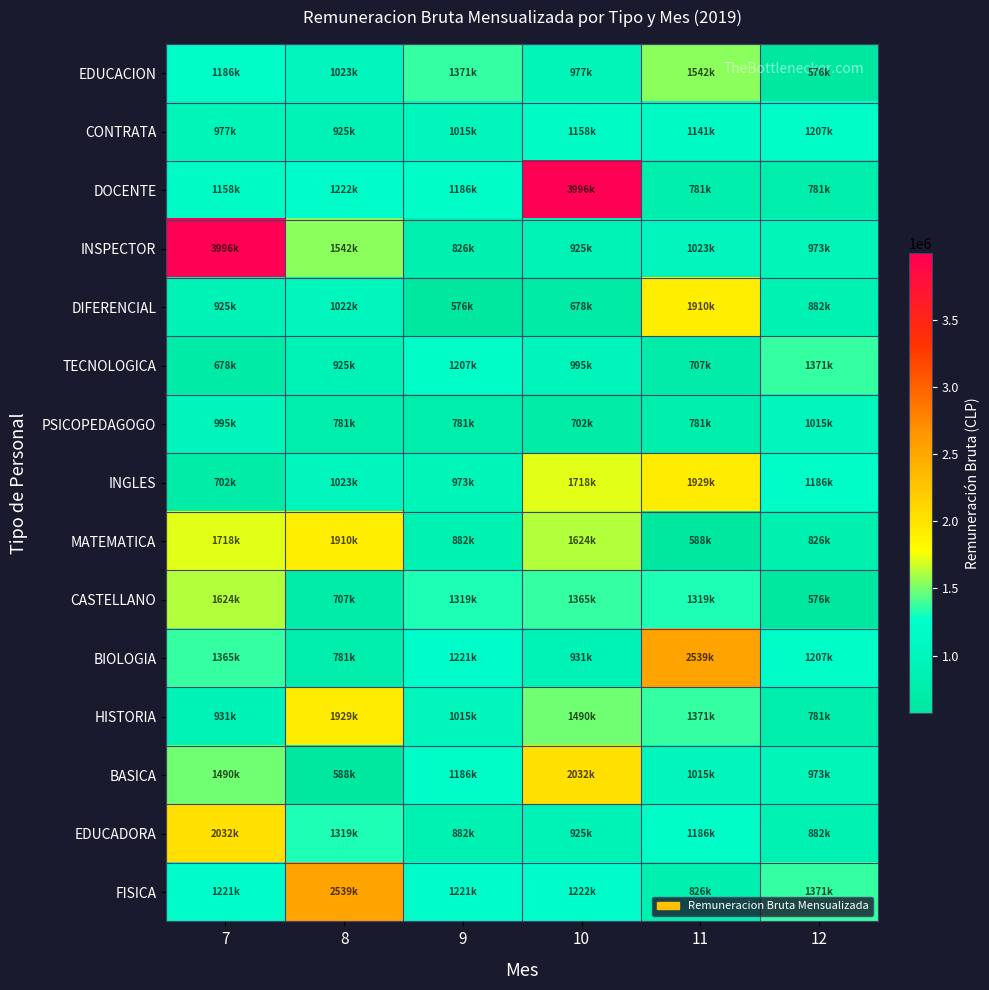

At 11, list the series in order from largest to smallest.

BIOLOGIA, INGLES, DIFERENCIAL, EDUCACION, HISTORIA, CASTELLANO, EDUCADORA, CONTRATA, INSPECTOR, BASICA, FISICA, DOCENTE, PSICOPEDAGOGO, TECNOLOGICA, MATEMATICA